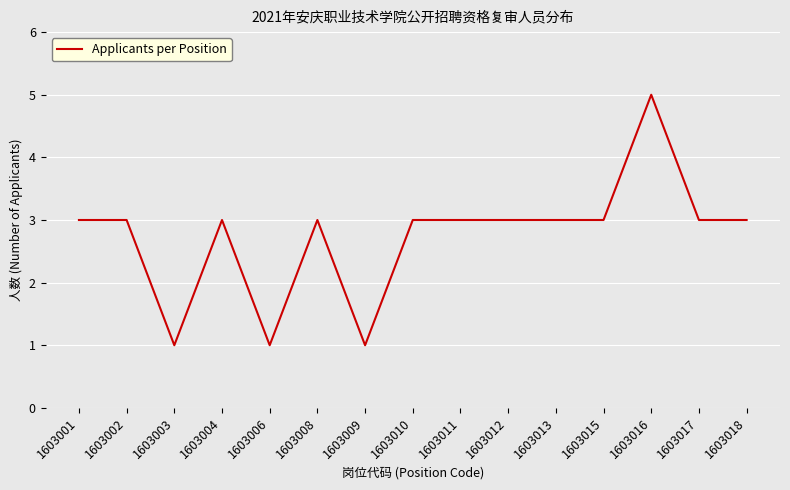

What value does the data have at 1603015?

3